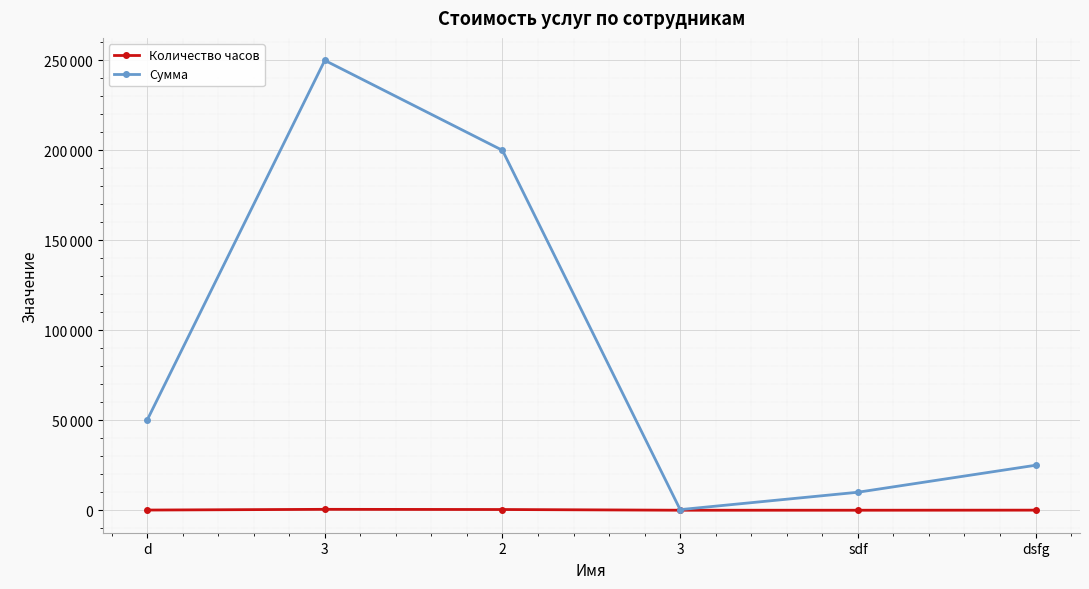

Does the chart have visible grid lines?

Yes